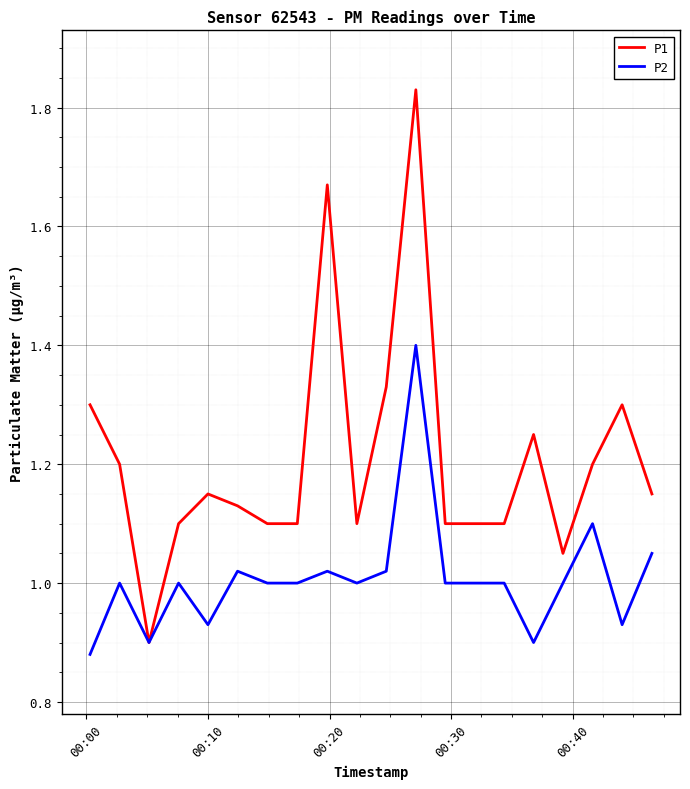

Which series has the largest total across all categories?

P1